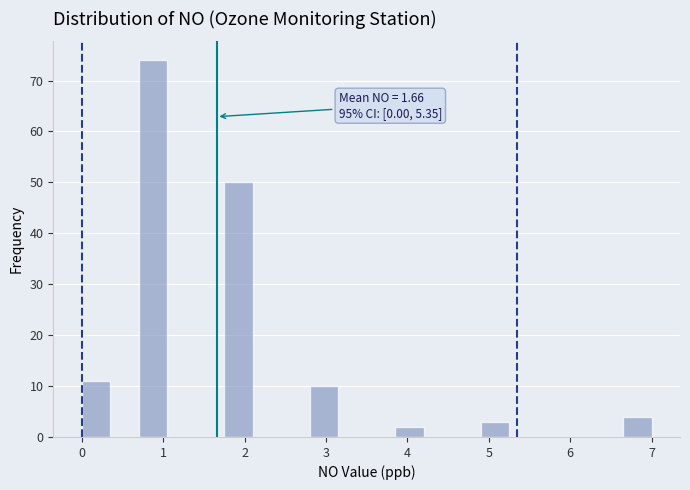

Read against the x-axis, roughly where is the centre of the tallest bar?

0.9